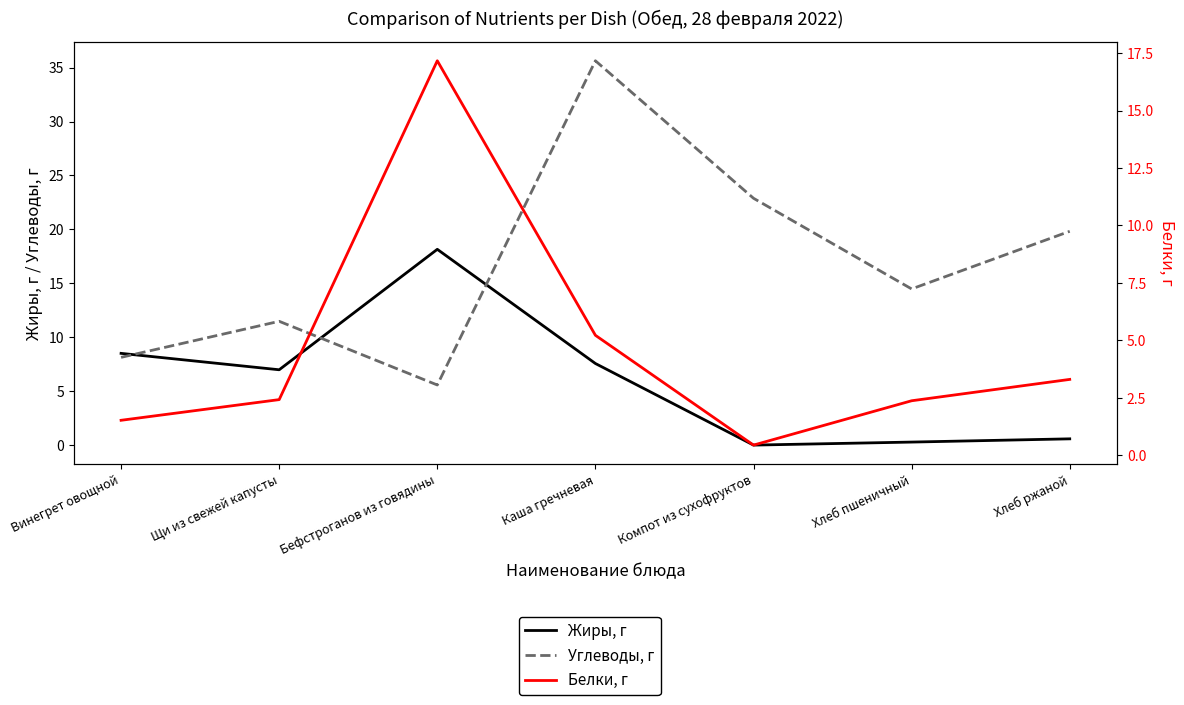

Which has a higher value, Бефстроганов из говядины or Хлеб пшеничный?

Бефстроганов из говядины